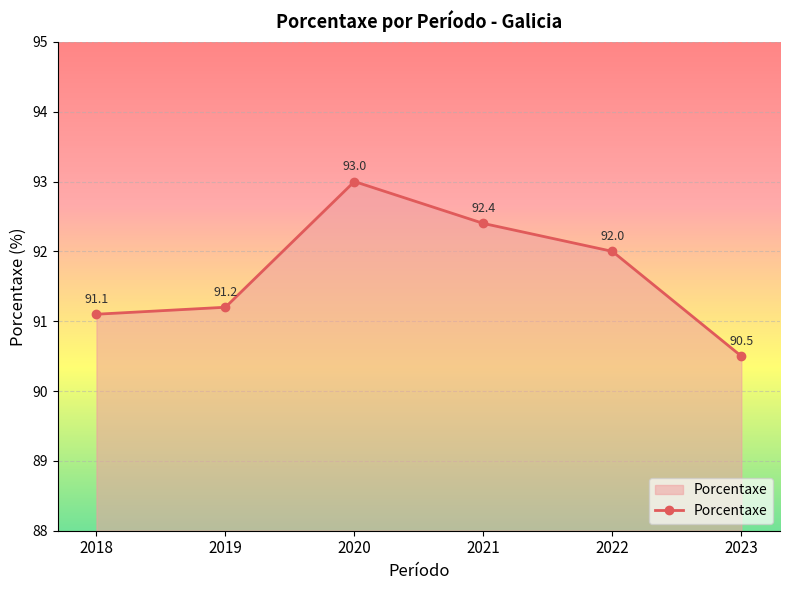

What is the average value?

91.7